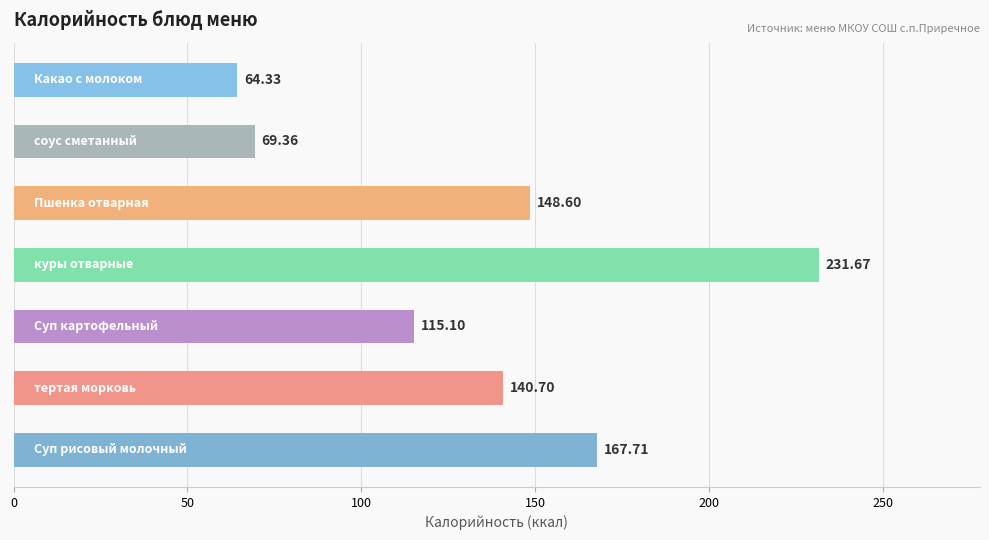

What is the average value?

133.9